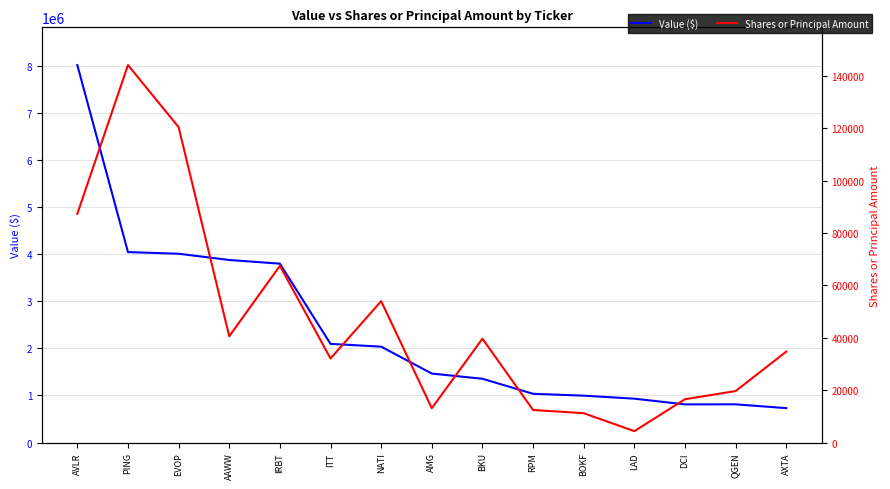

Rank the series by their maximum value, from highest to lowest.

Value ($), Shares or Principal Amount